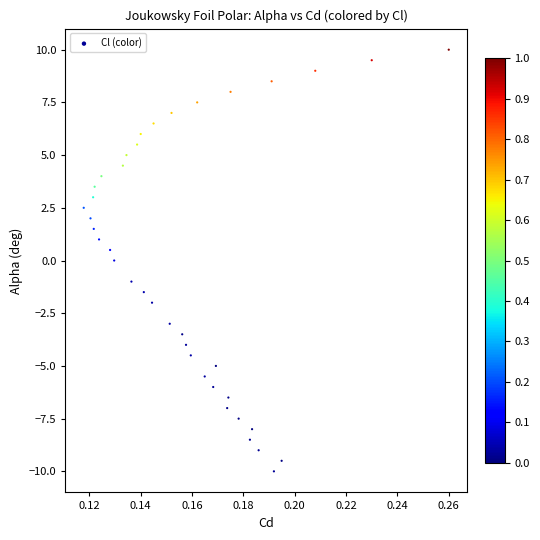

How many points are shown in the scatter plot?

39